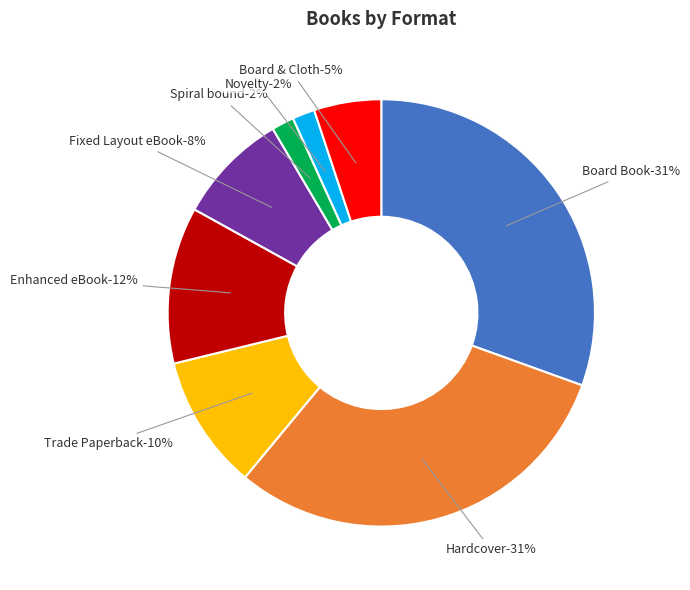

Which slice is the smallest?

Spiral bound